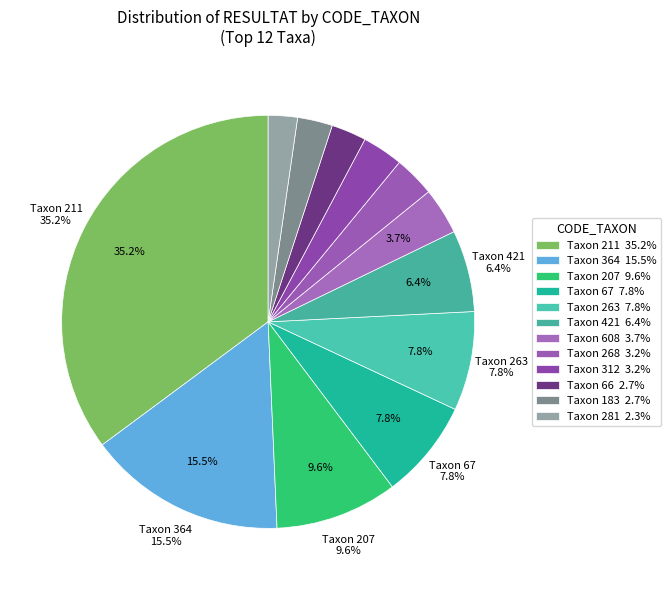

Rank the categories by value from lowest to highest.

281, 66, 183, 268, 312, 608, 421, 67, 263, 207, 364, 211